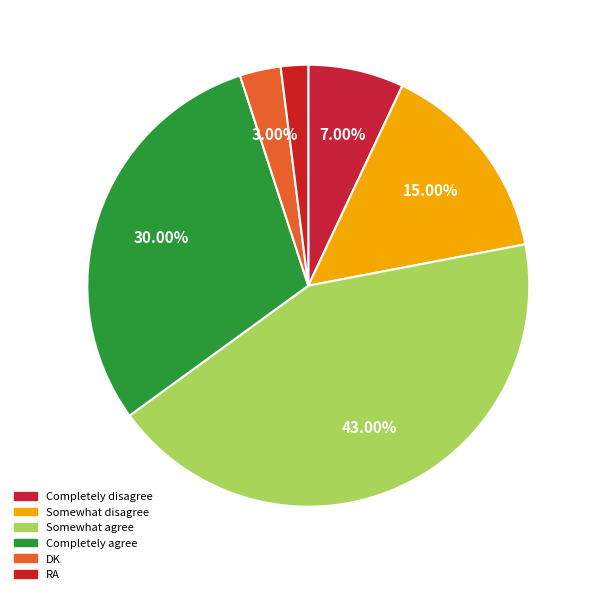

Does any single category account for the majority?

No